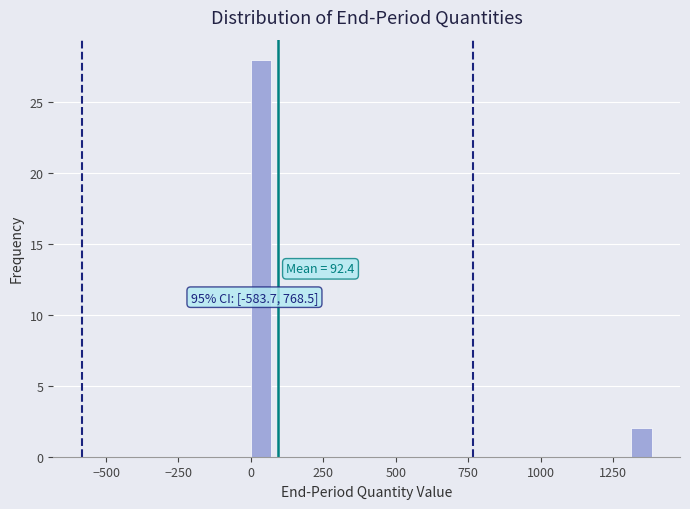

Read against the x-axis, roughly where is the centre of the tallest bar?

50